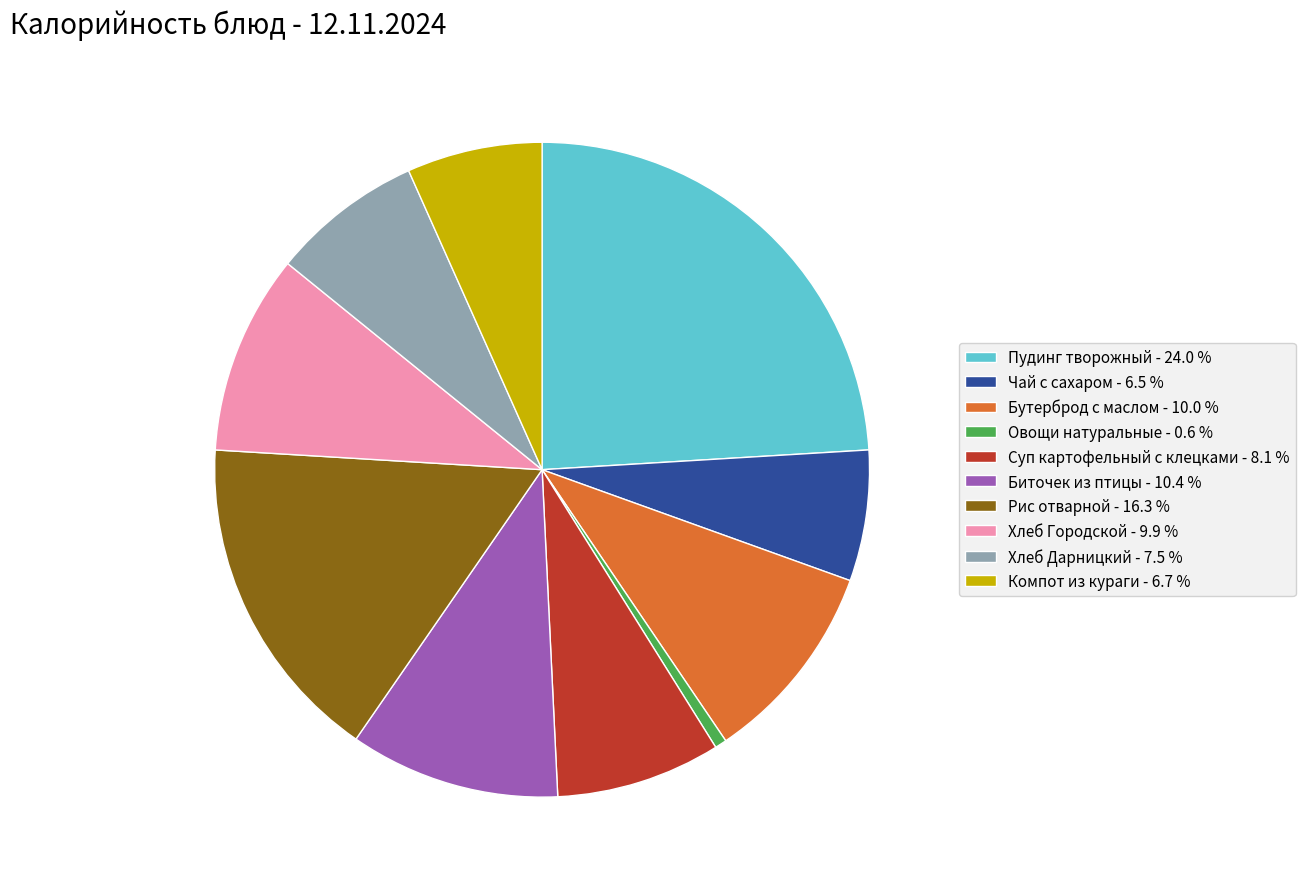

Is there a majority slice in this chart?

No